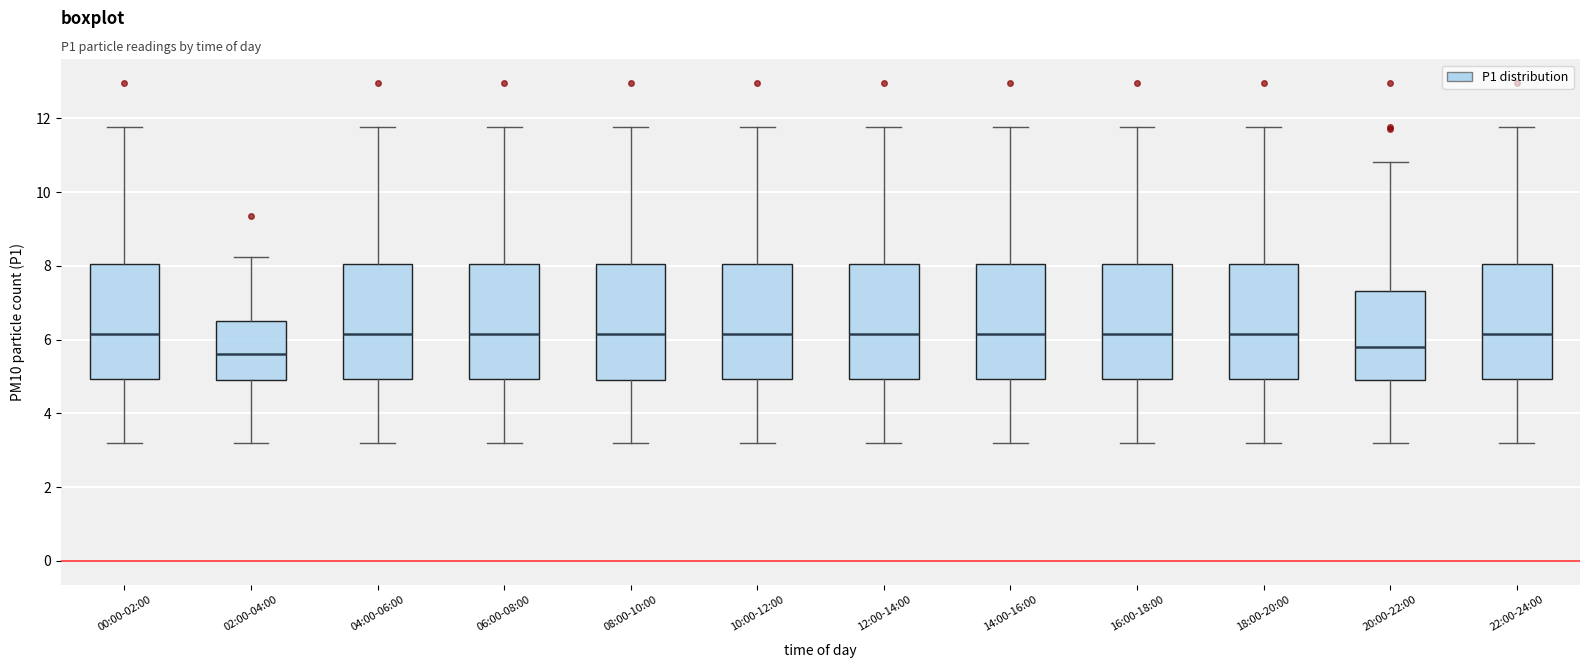

Where is the upper edge of the box for 06:00-08:00 on the y-axis? The values are not printed on the chart, so give them approximately, as read against the axis.

8.0